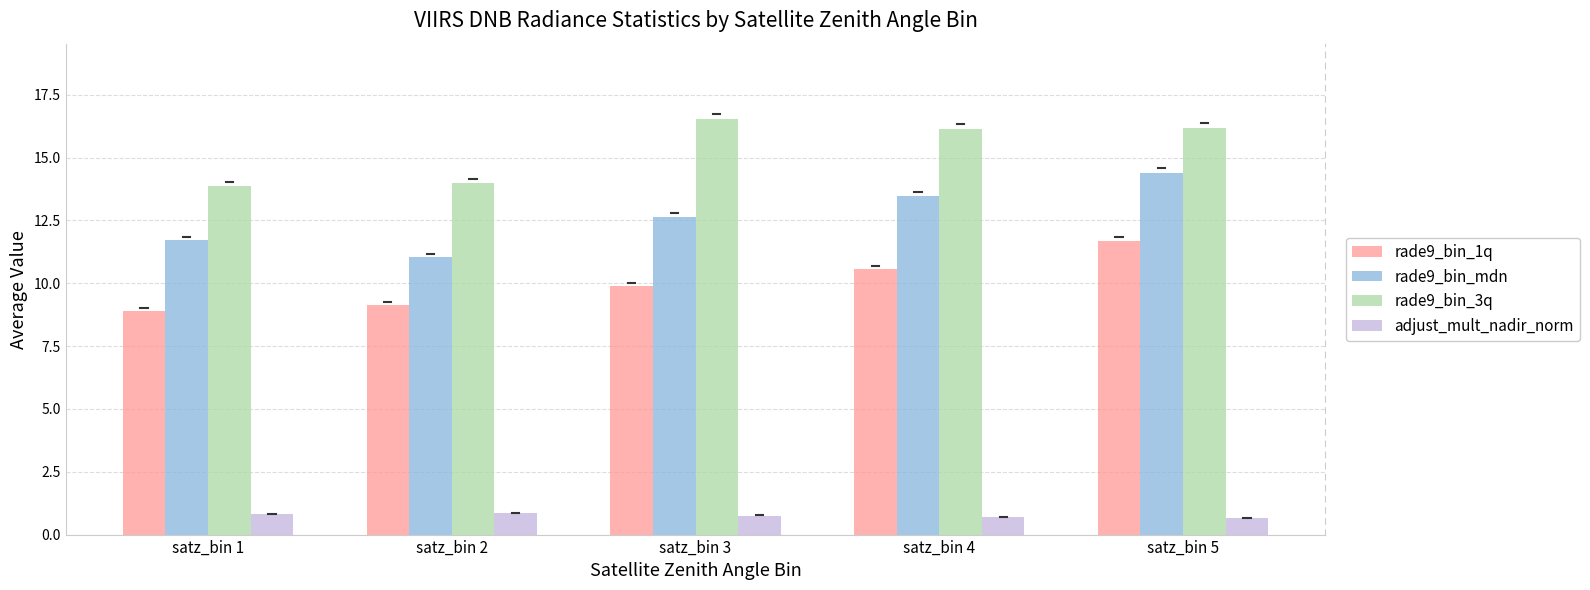

At satz_bin 1, list the series in order from largest to smallest.

rade9_bin_3q, rade9_bin_mdn, rade9_bin_1q, adjust_mult_nadir_norm